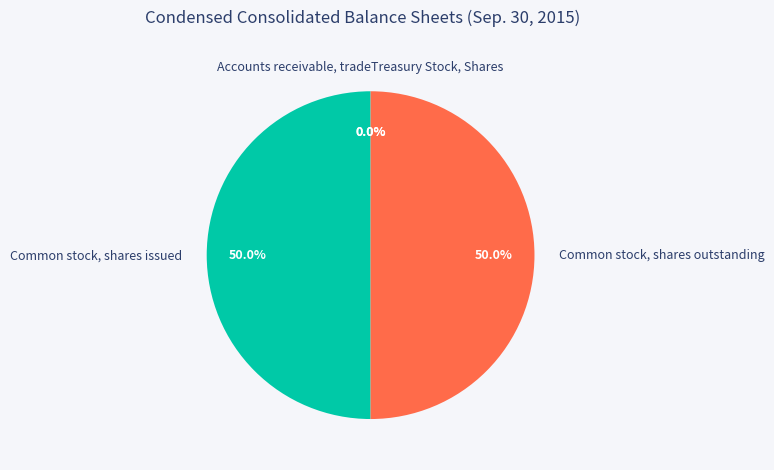

True or false: Common stock, shares issued accounts for 57% of the total.

False